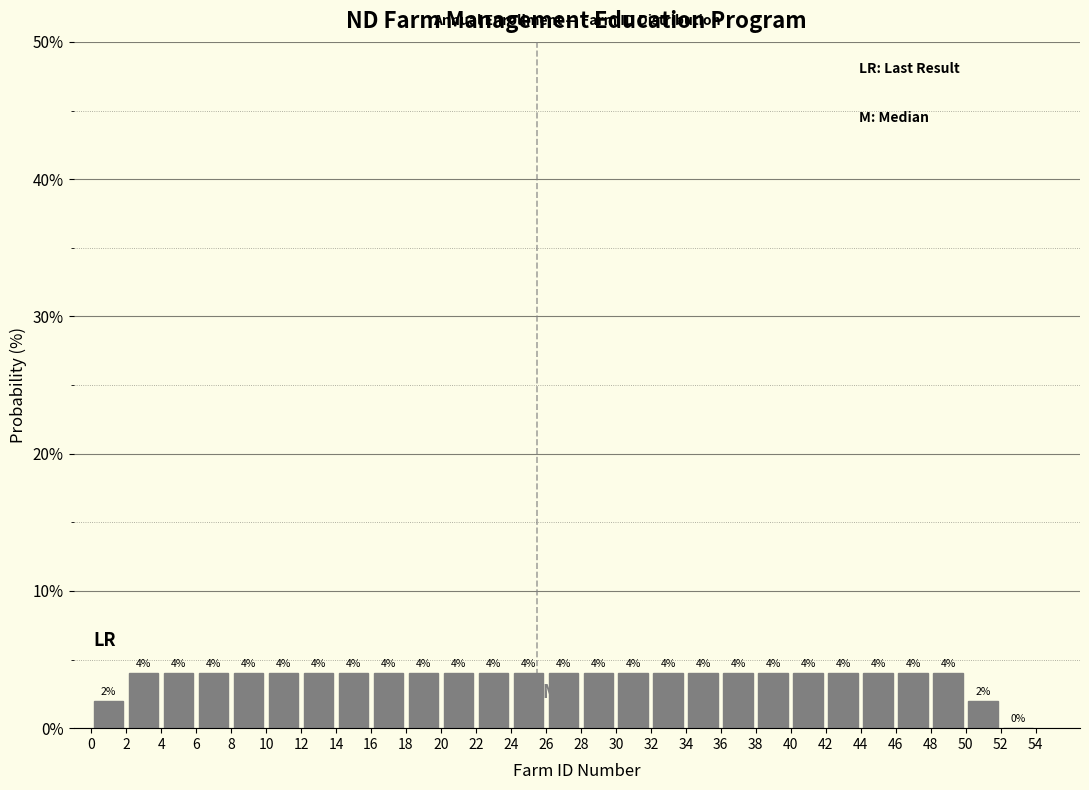

Reading left to right, transcribe this chart: for each bar, give the range it covers on the x-axis and its height.

0 to 2: 2
2 to 4: 4
4 to 6: 4
6 to 8: 4
8 to 10: 4
10 to 12: 4
12 to 14: 4
14 to 16: 4
16 to 18: 4
18 to 20: 4
20 to 22: 4
22 to 24: 4
24 to 26: 4
26 to 28: 4
28 to 30: 4
30 to 32: 4
32 to 34: 4
34 to 36: 4
36 to 38: 4
38 to 40: 4
40 to 42: 4
42 to 44: 4
44 to 46: 4
46 to 48: 4
48 to 50: 4
50 to 52: 2
52 to 54: 0